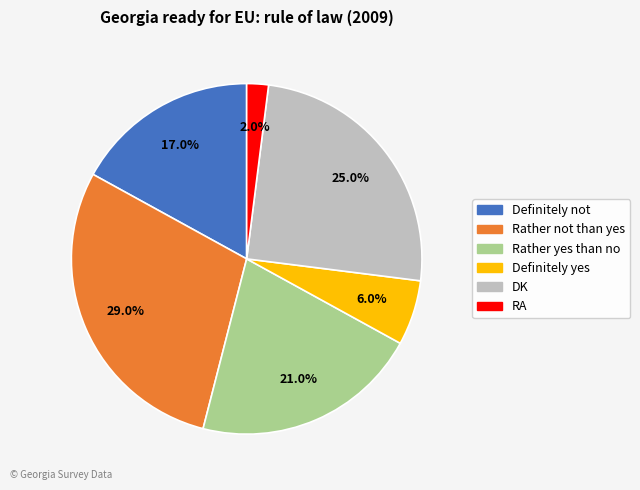

What is the ratio of the value at DK to the value at Rather yes than no?

1.2